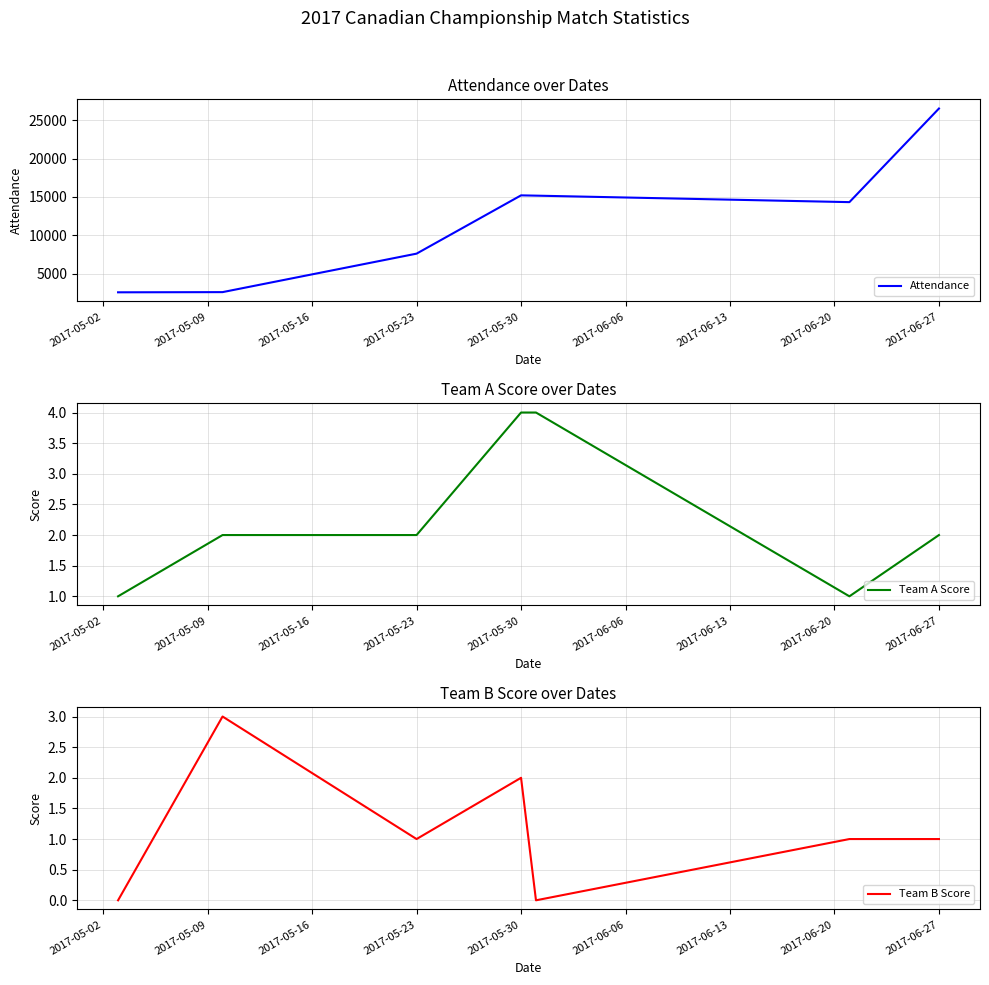

Is it true that Team A Score equals 1 at 2017-06-27?

False